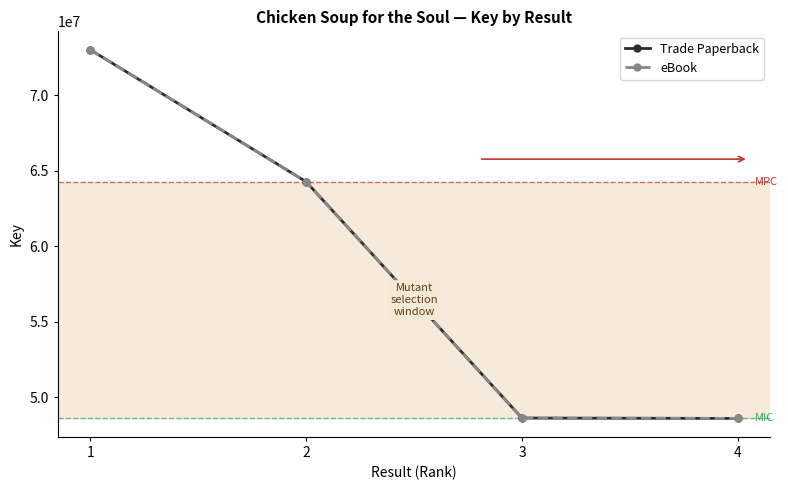

Is this an area chart (filled region under the line)?

No